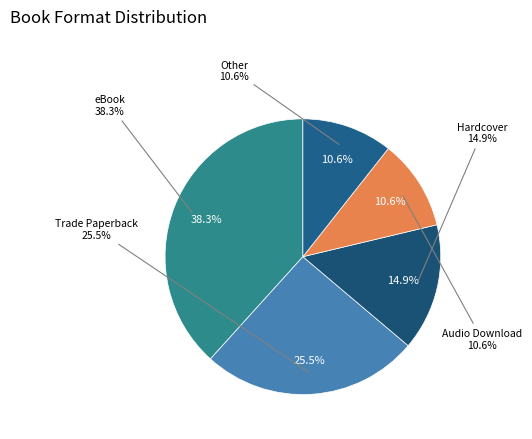

Is it true that Audio Download is 1% of the pie?

False